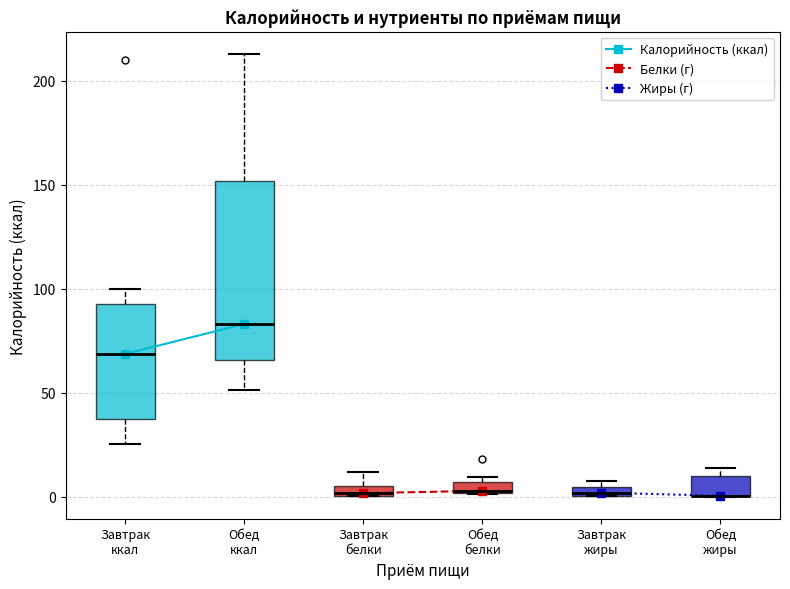

Where is the upper edge of the box for Завтрак белки on the y-axis? The values are not printed on the chart, so give them approximately, as read against the axis.

5